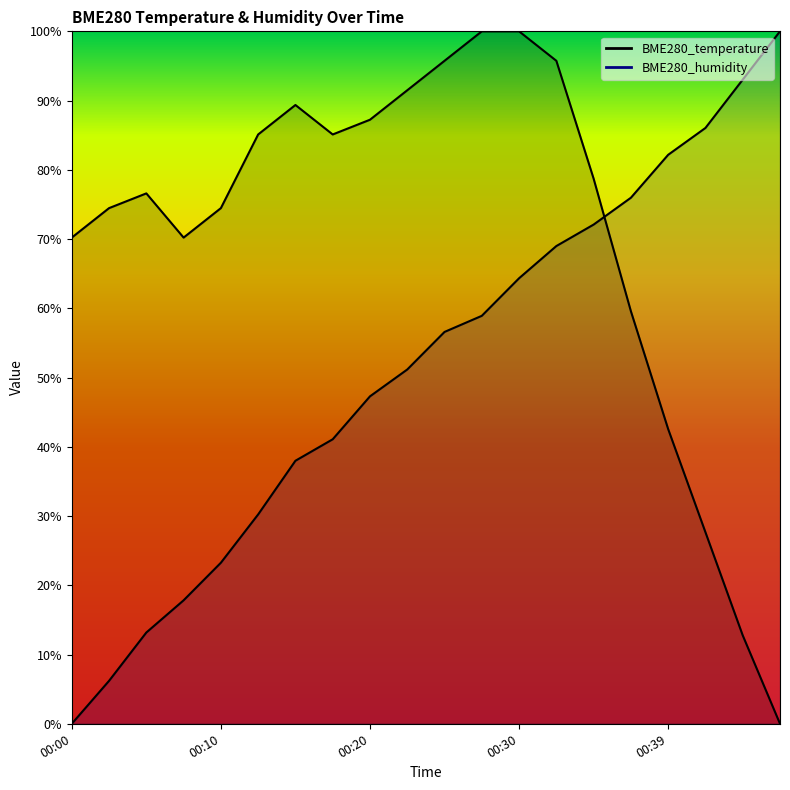

At how many categories does at least one series exceed 71?

18